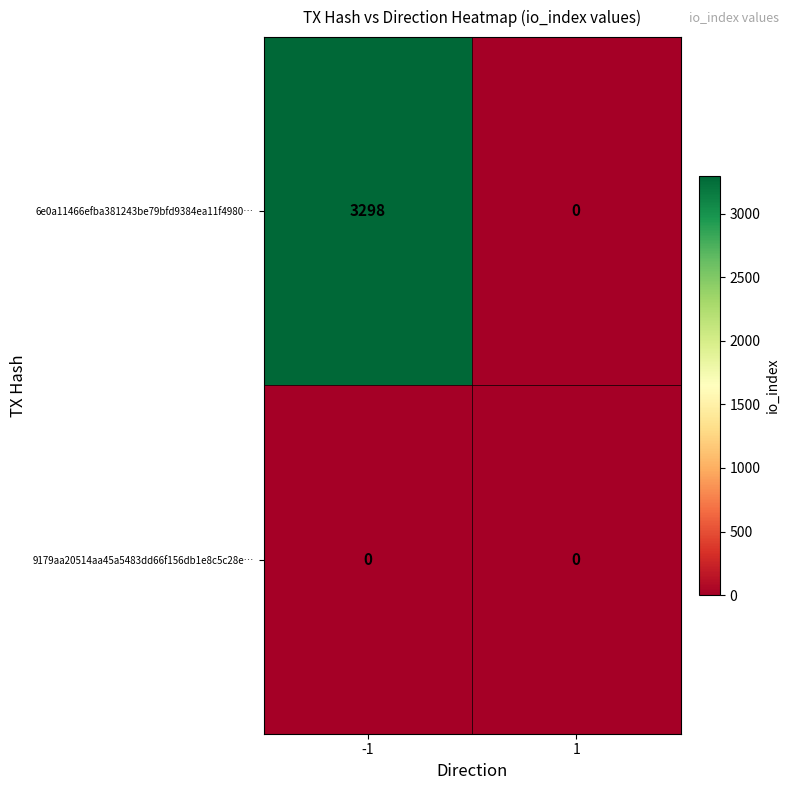

Which series has the largest range (max minus min)?

6e0a11466efba381243be79bfd9384ea11f4980…